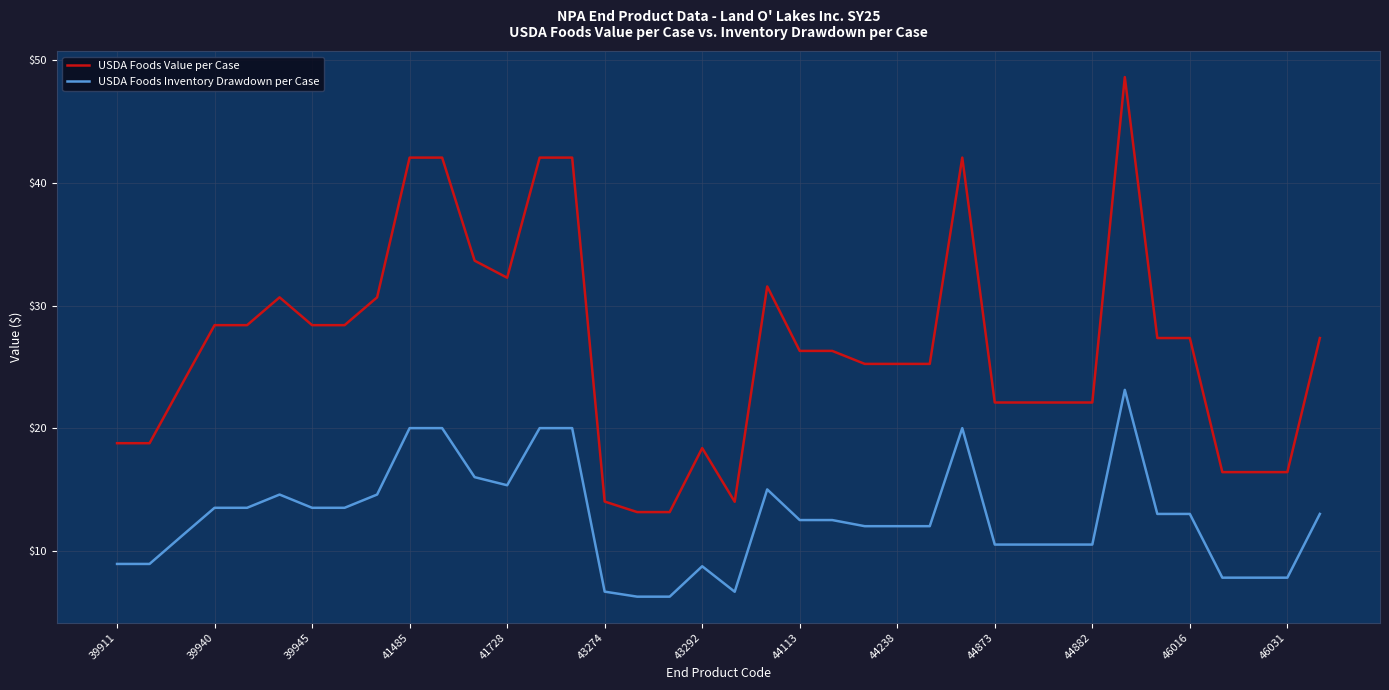

Rank the series by their average value, from lowest to highest.

USDA Foods Inventory Drawdown per Case, USDA Foods Value per Case